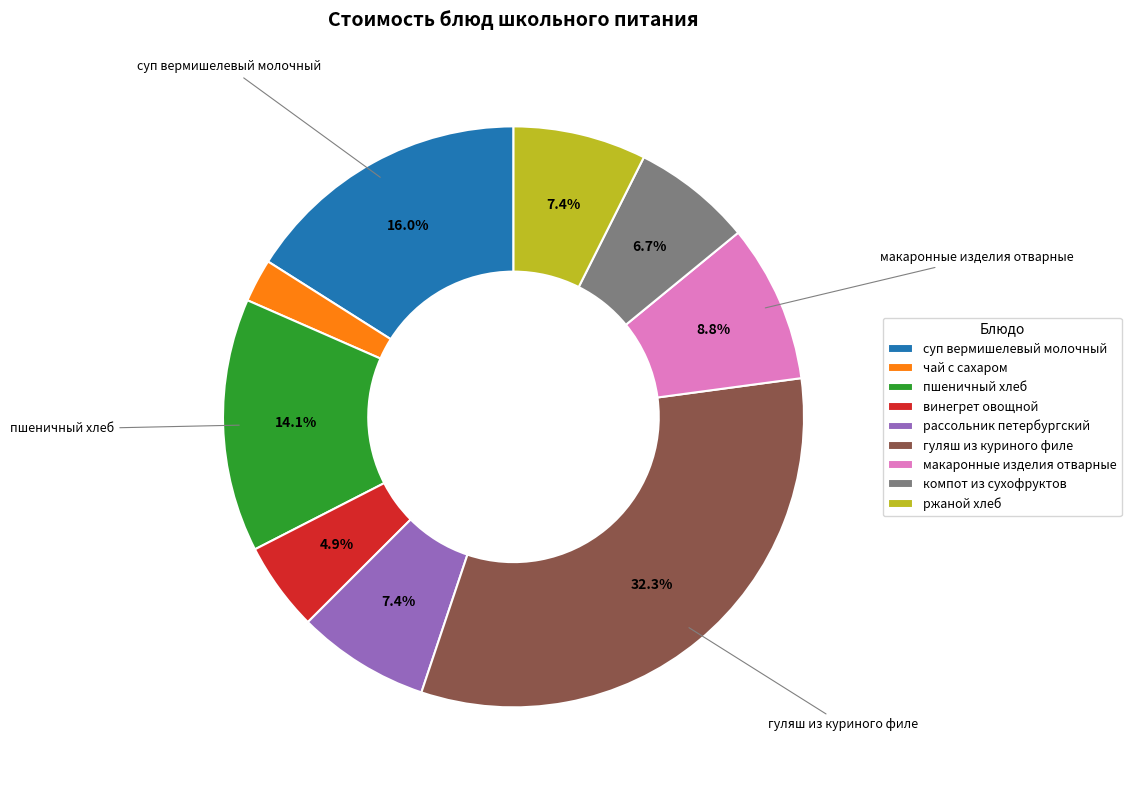

Is there a majority slice in this chart?

No